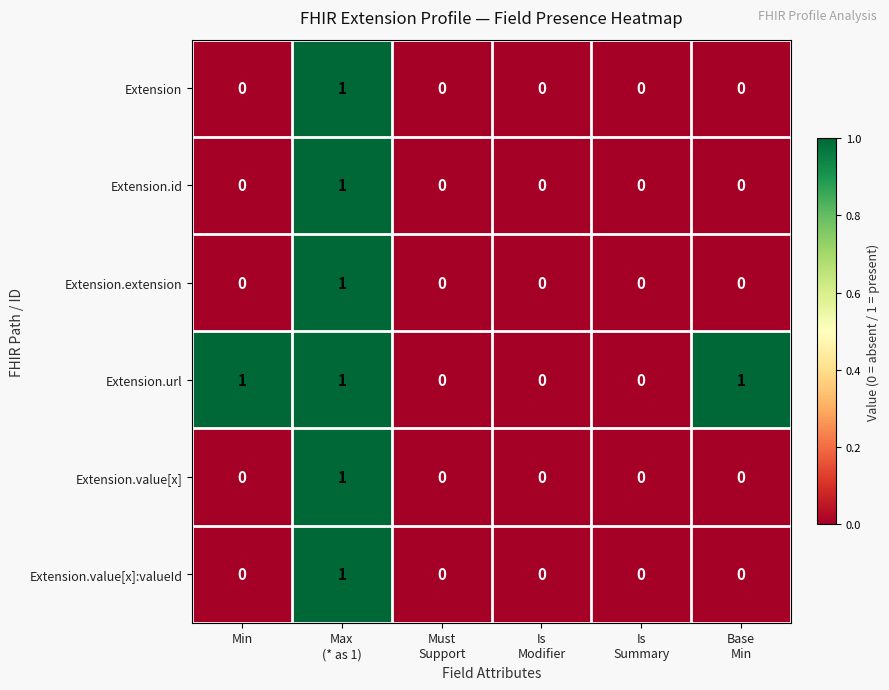

How many Extension.id values are between 0 and 1?

6